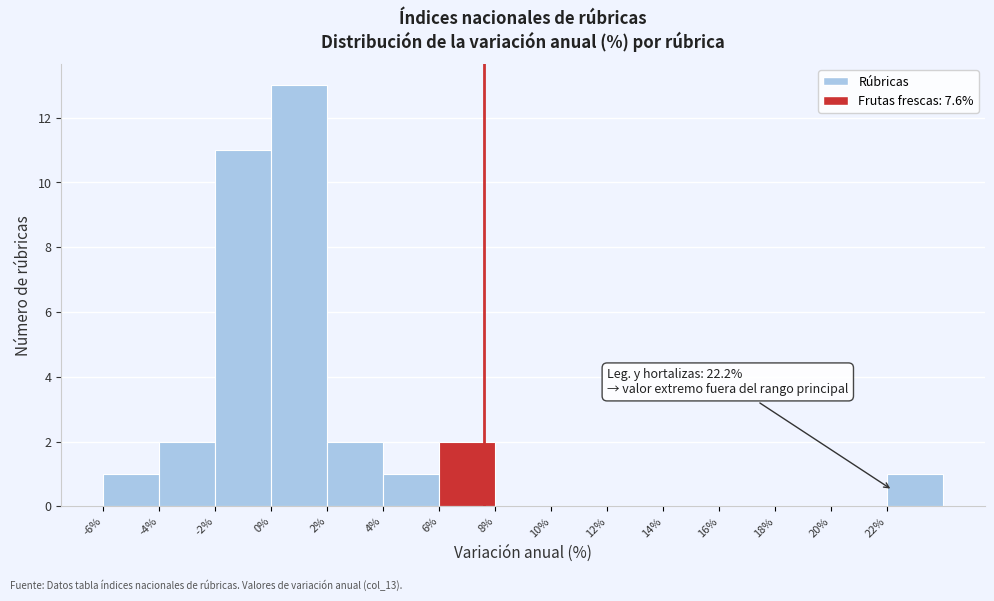

Which range on the x-axis has the tallest bar?

0 to 2